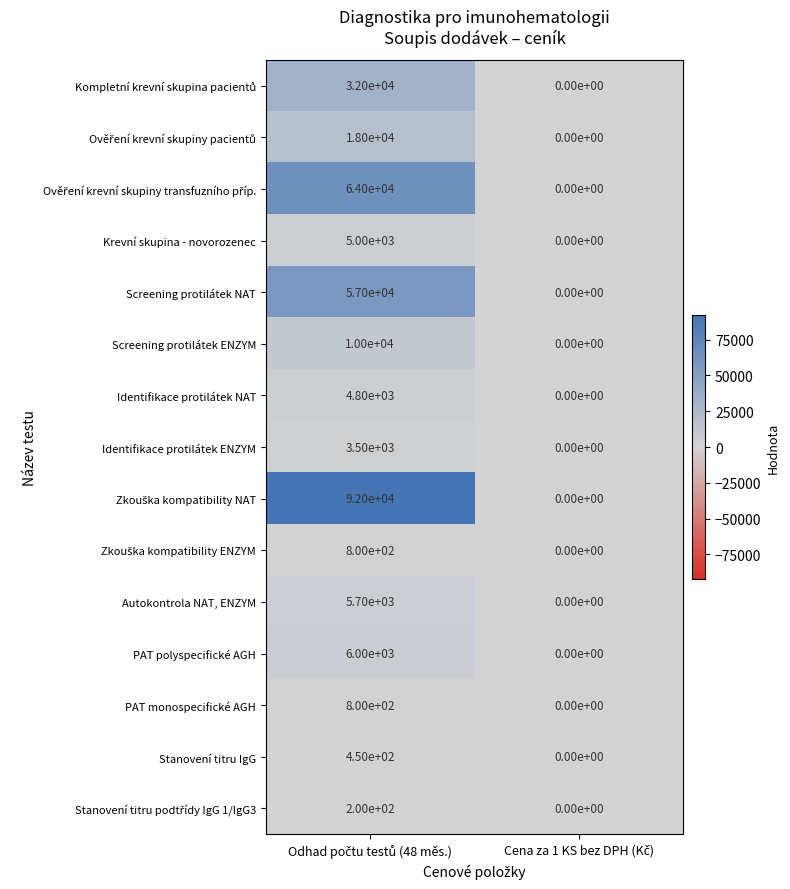

What is the sum of all PAT polyspecifické AGH values?

6000